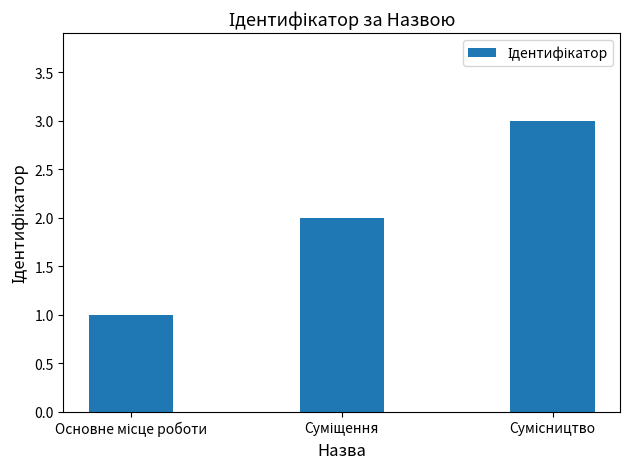

How many bars are there in total?

3